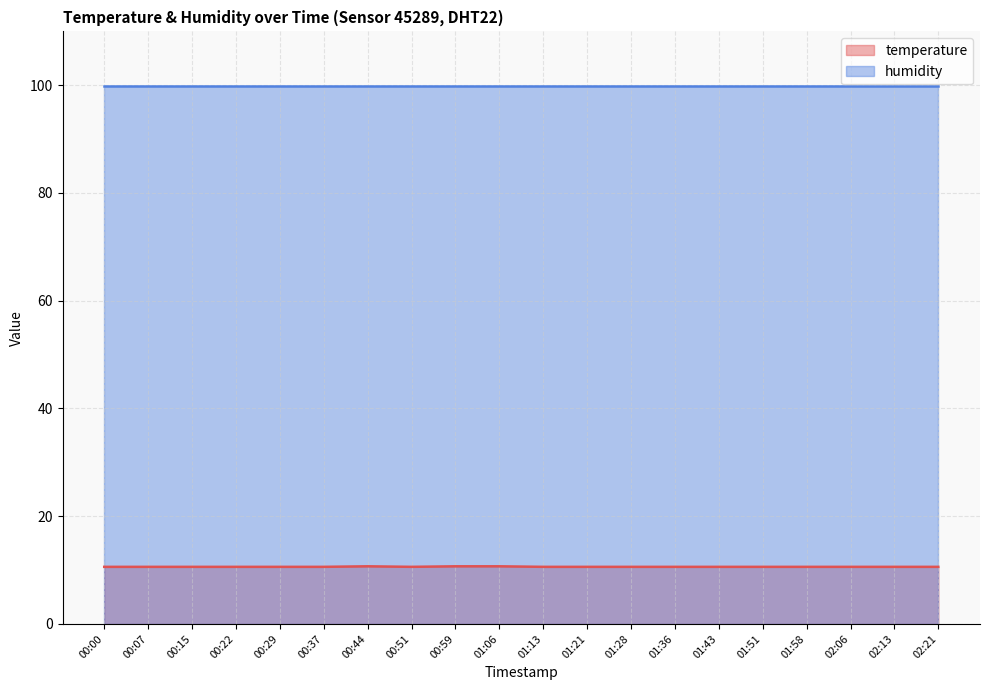

List the labels in order of value, largest first.

00:44, 00:59, 01:06, 00:00, 00:07, 00:15, 00:22, 00:29, 00:37, 00:51, 01:13, 01:21, 01:28, 01:36, 01:43, 01:51, 01:58, 02:06, 02:13, 02:21